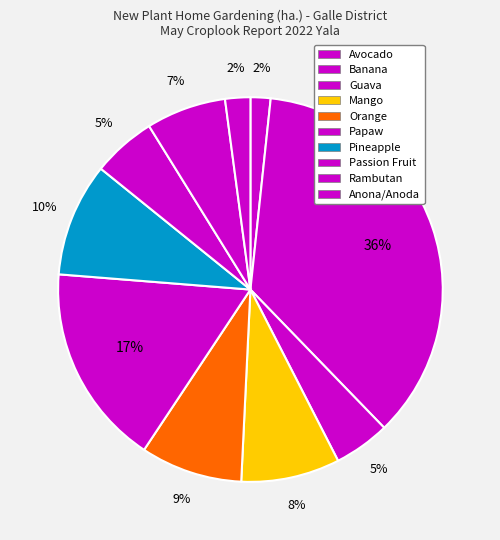

Rank the categories by value from highest to lowest.

Banana, Papaw, Pineapple, Orange, Mango, Rambutan, Passion Fruit, Guava, Anona/Anoda, Avocado